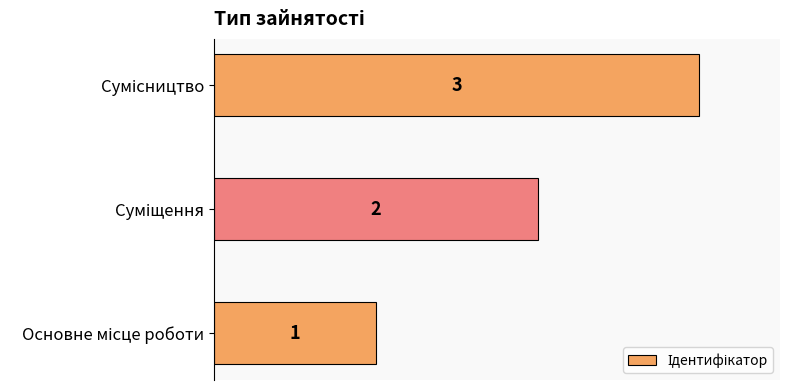

What is the sum of all values?

6